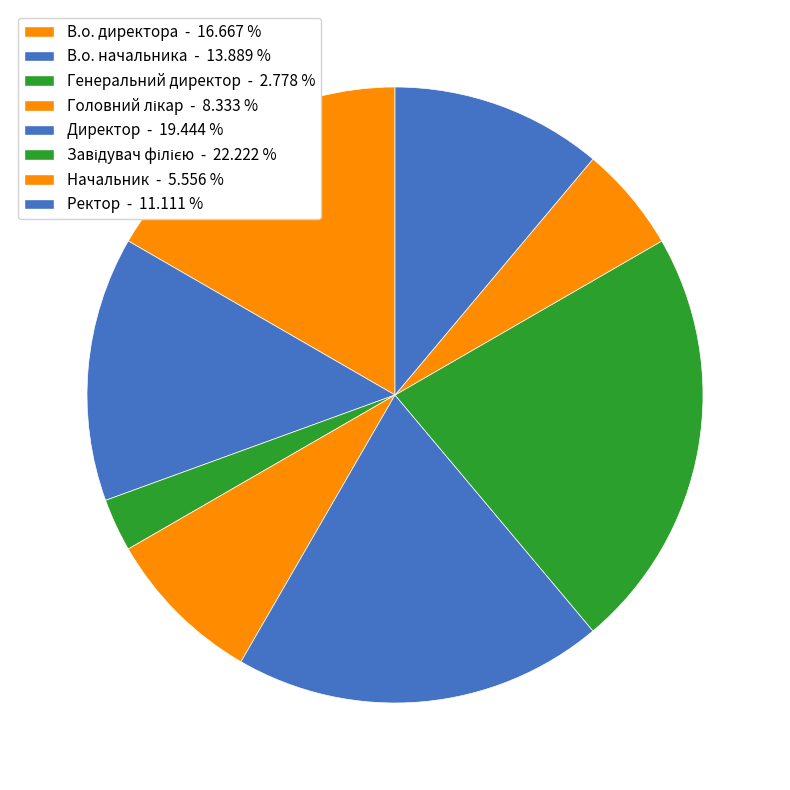

Which category has the smallest portion of the pie?

Генеральний директор